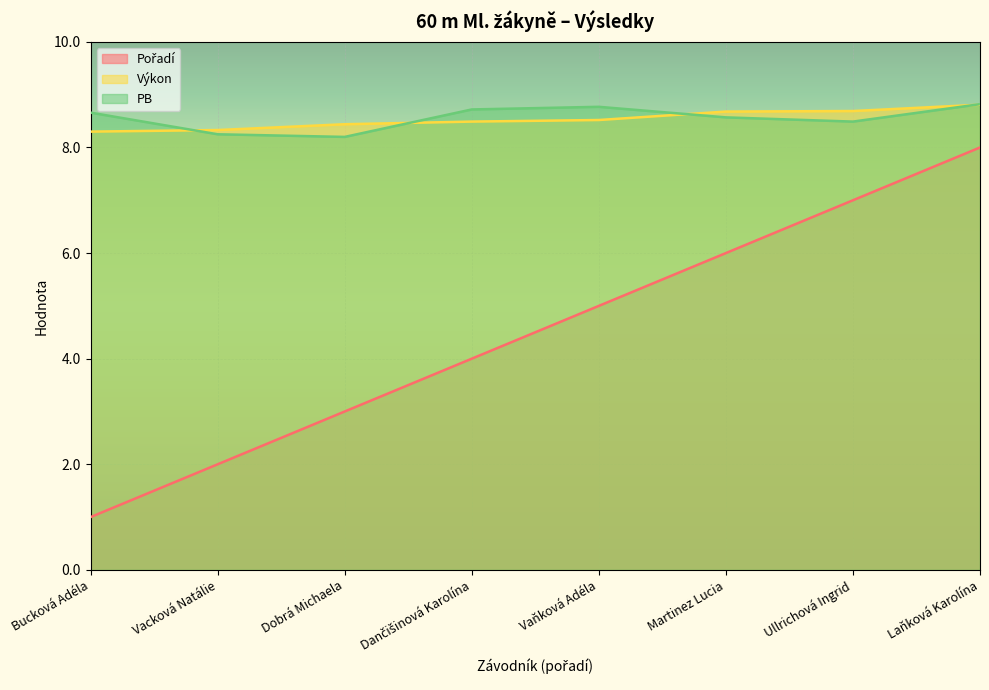

True or false: Výkon and PB intersect in this chart.

True